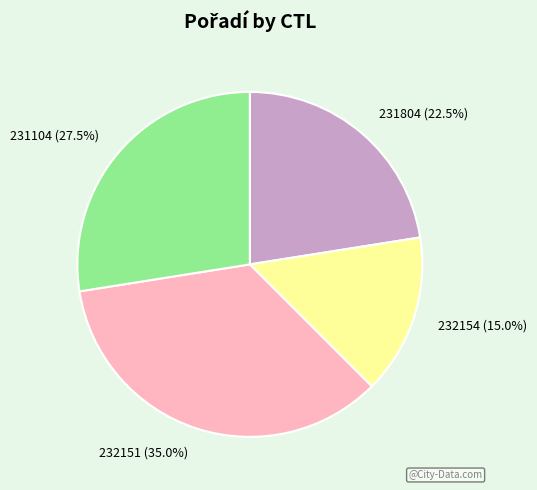

True or false: 232151 accounts for 35% of the total.

True